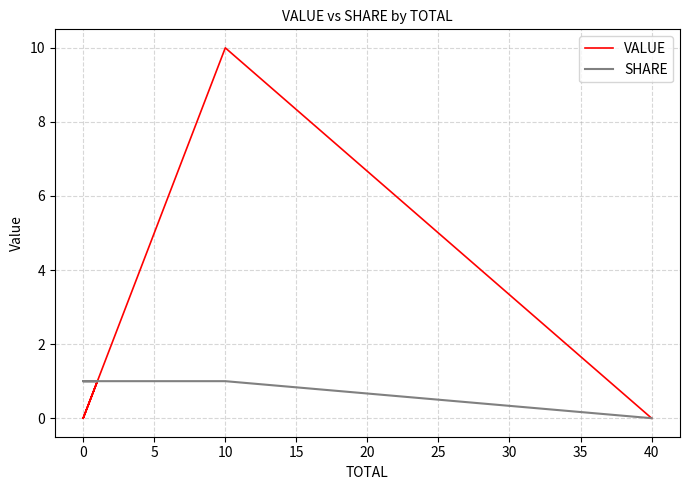

What is the average value of the VALUE series?

2